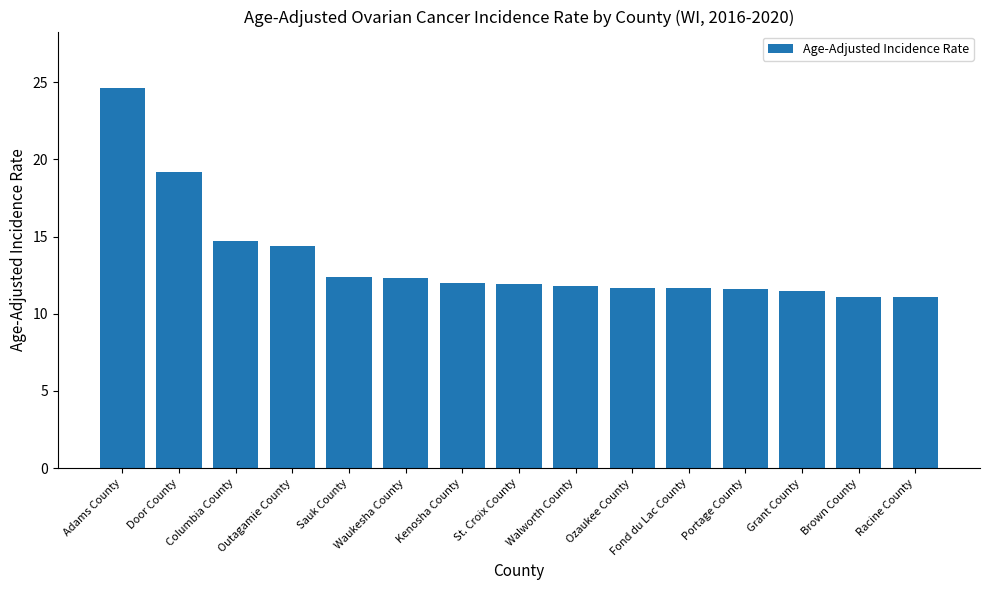

What is the sum of all values?

202.0